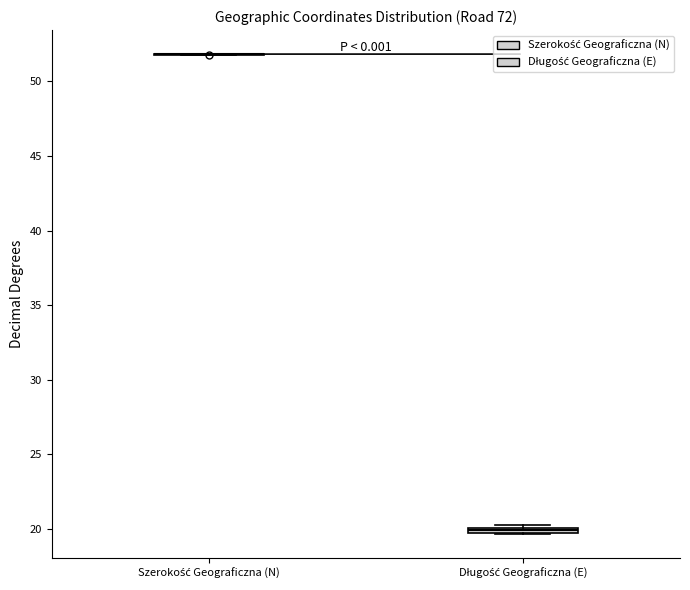

Where is the lower edge of the box for Długość Geograficzna (E) on the y-axis? The values are not printed on the chart, so give them approximately, as read against the axis.

19.5